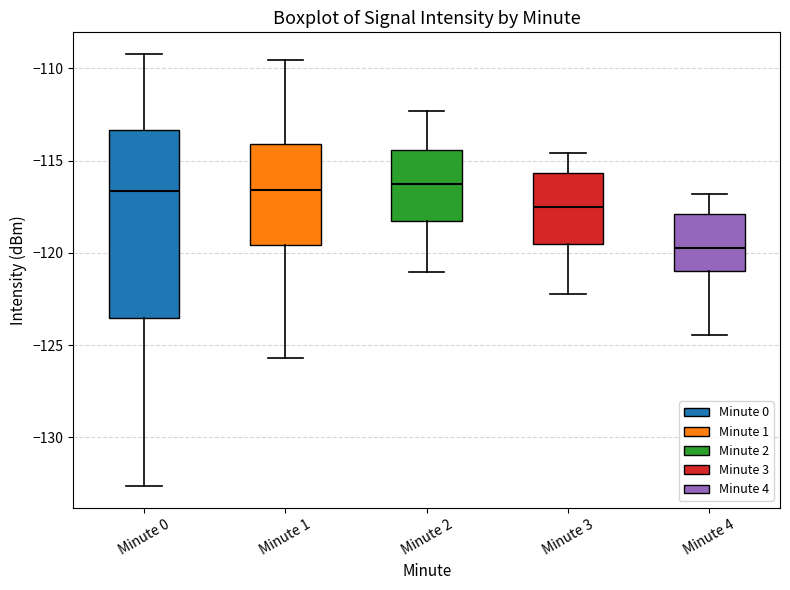

Where does the median line of the box for Minute 3 sit on the y-axis? The values are not printed on the chart, so give them approximately, as read against the axis.

-117.5